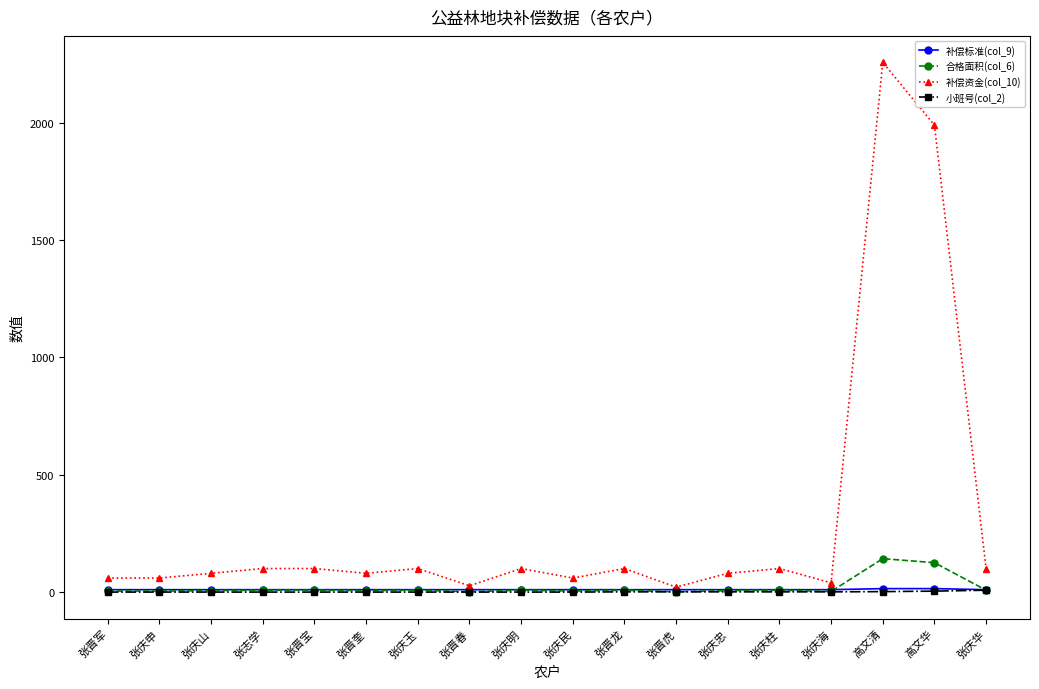

How many data points in 小班号(col_2) are above 1?

8